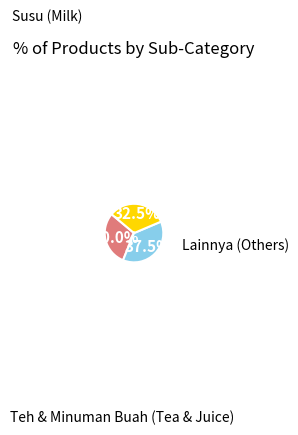

Is there a majority slice in this chart?

No